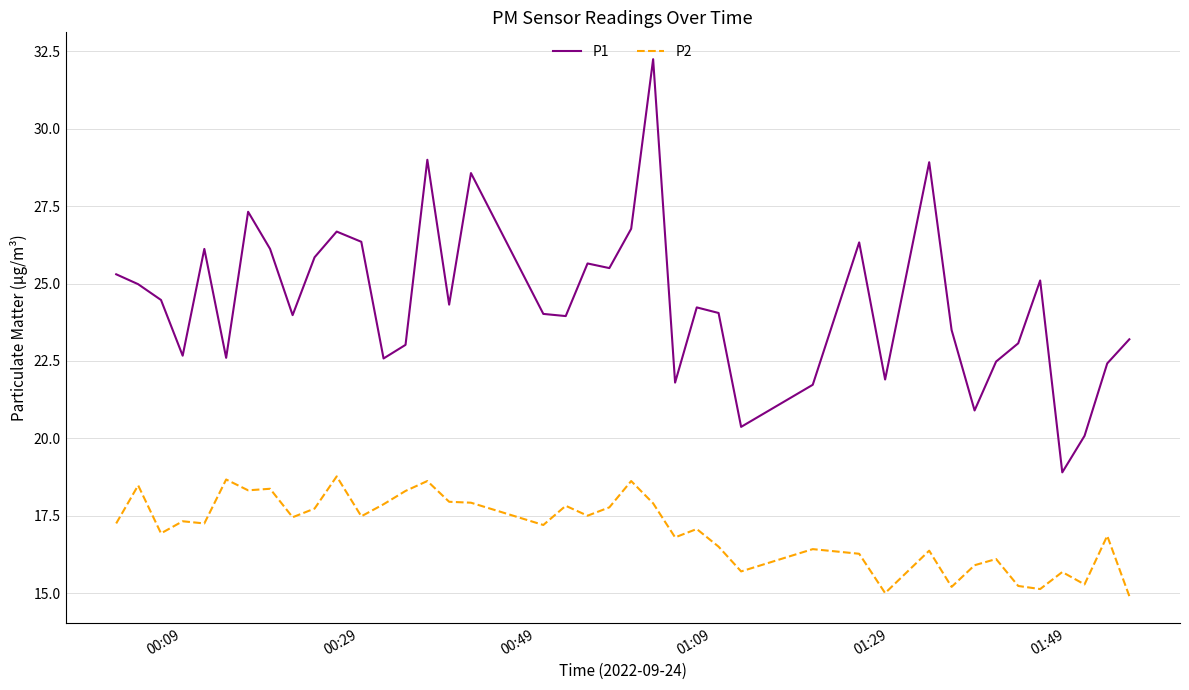

What are all the series names shown in the legend?

P1, P2